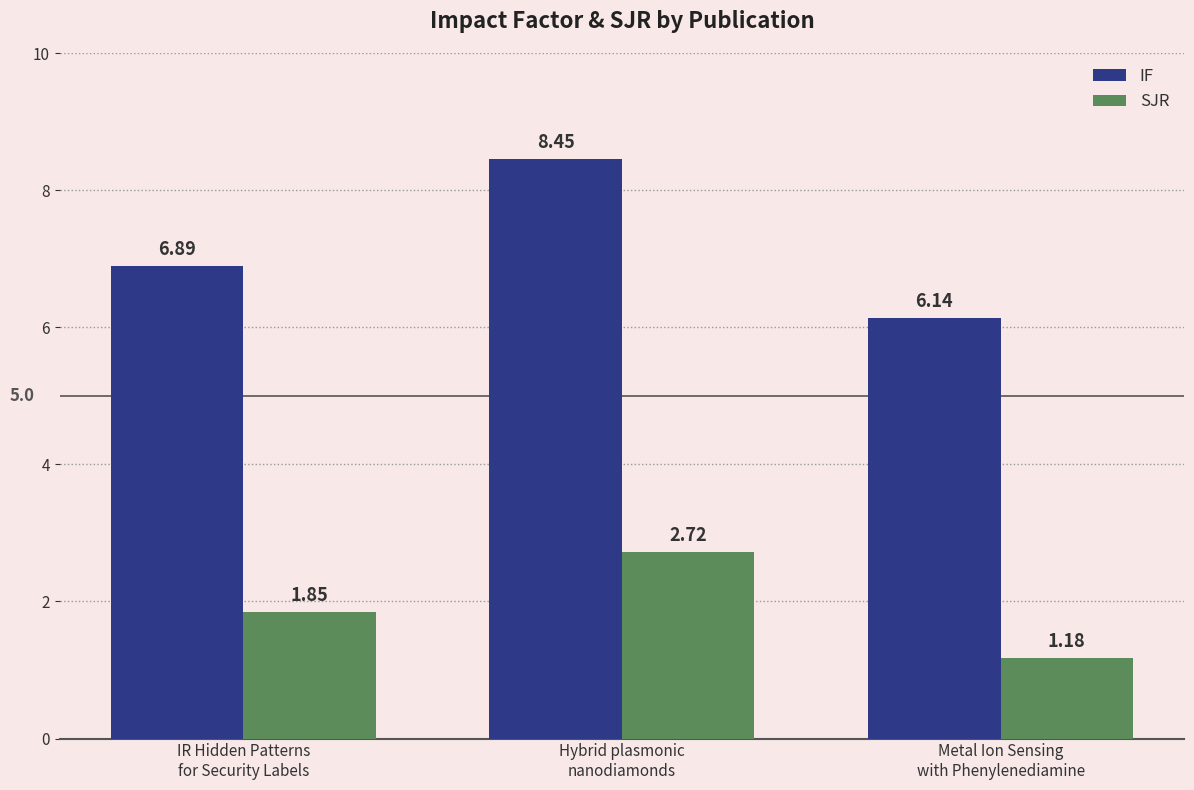

What position from the right is Hybrid plasmonic
nanodiamonds?

2